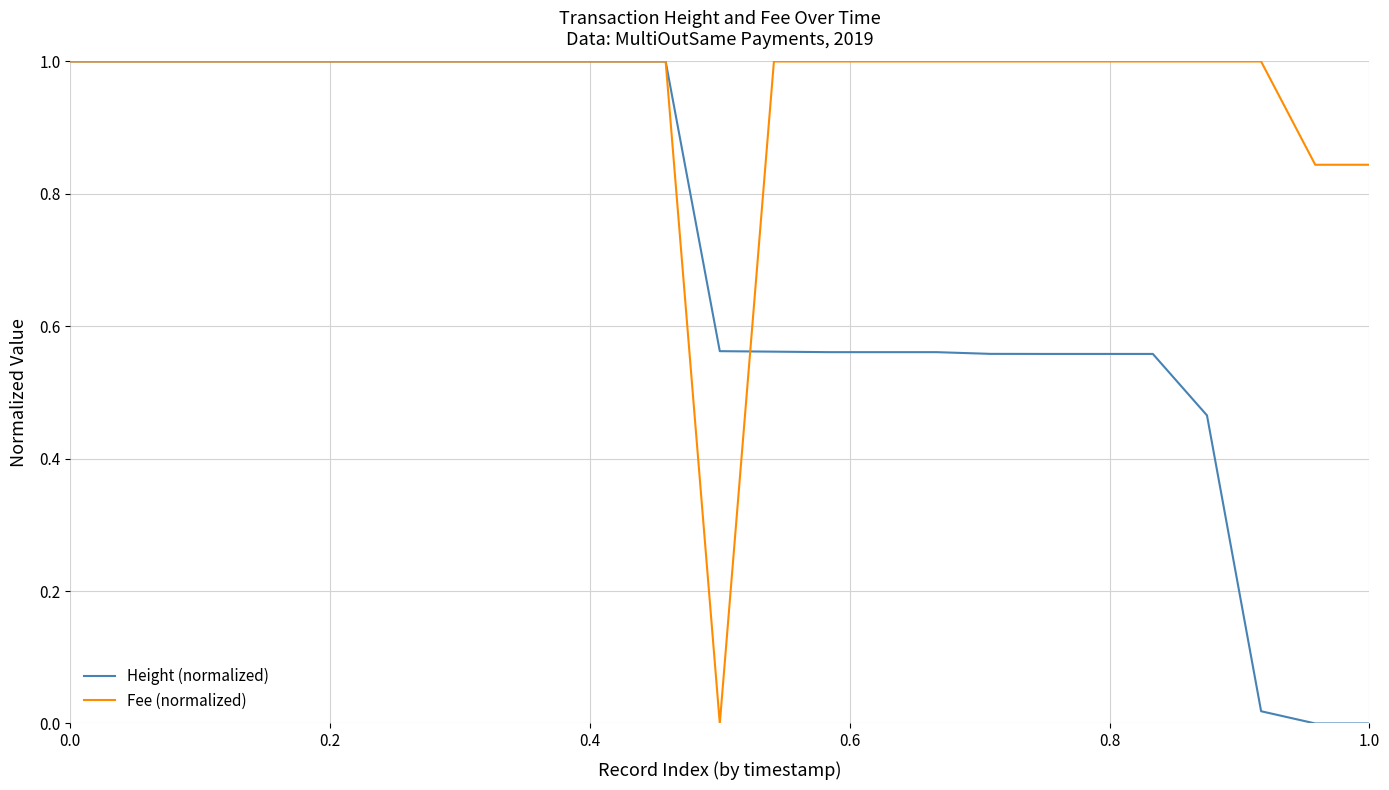

Which series has the largest total across all categories?

Fee (normalized)